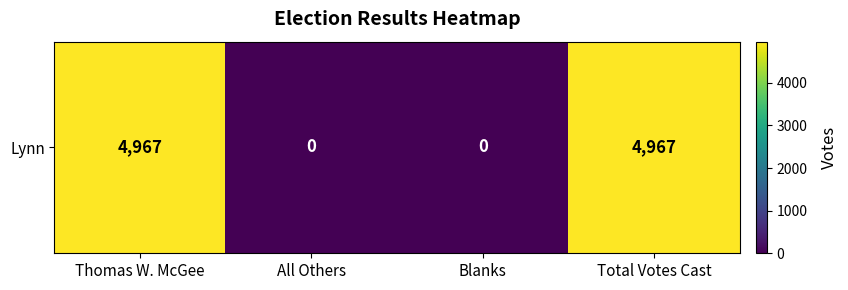

Rank the categories by value from lowest to highest.

All Others, Blanks, Thomas W. McGee, Total Votes Cast